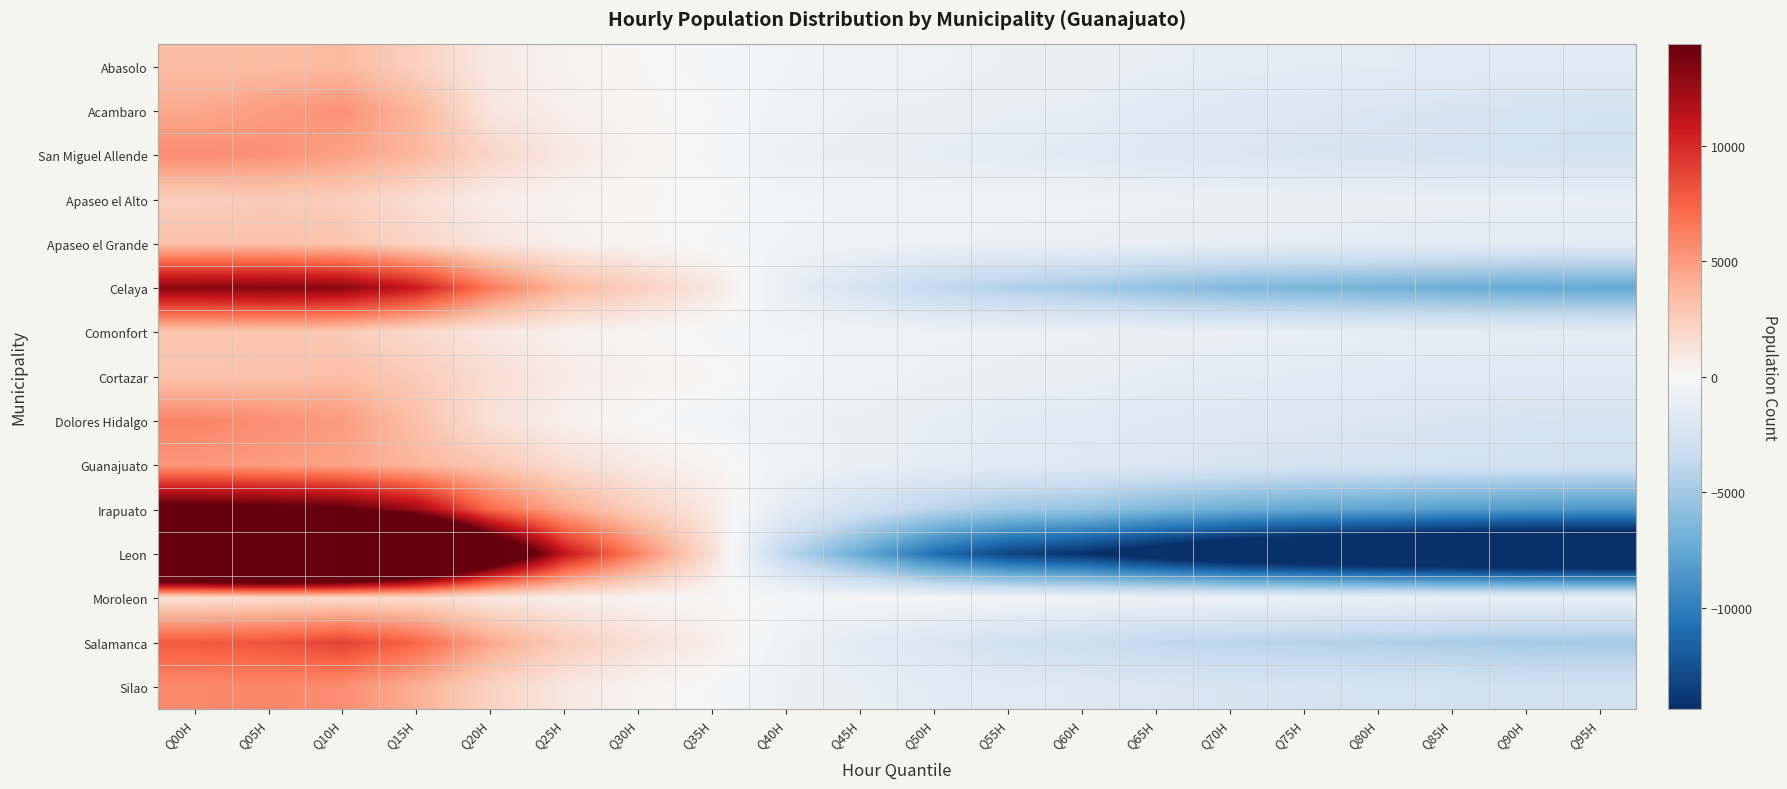

At which category is the sum across all series the highest?

Q05H